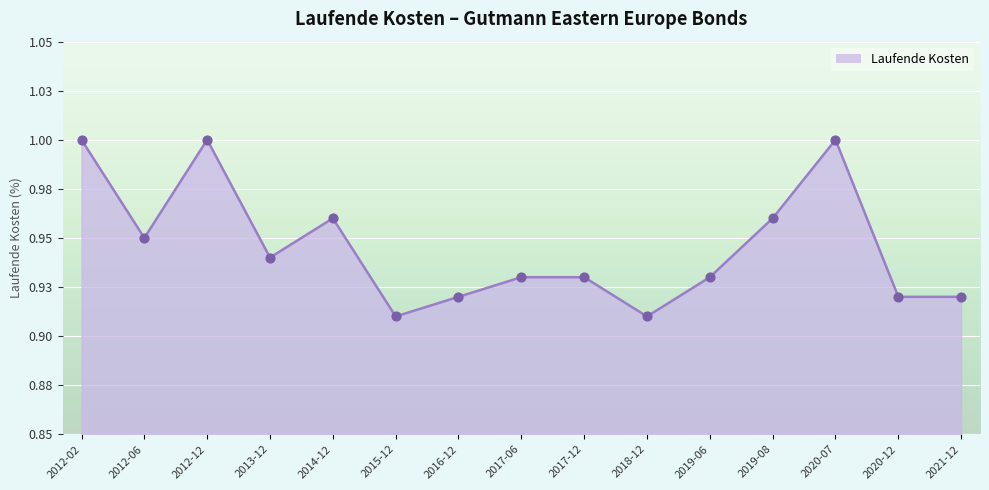

Which has a higher value, 2017-06 or 2012-06?

2012-06